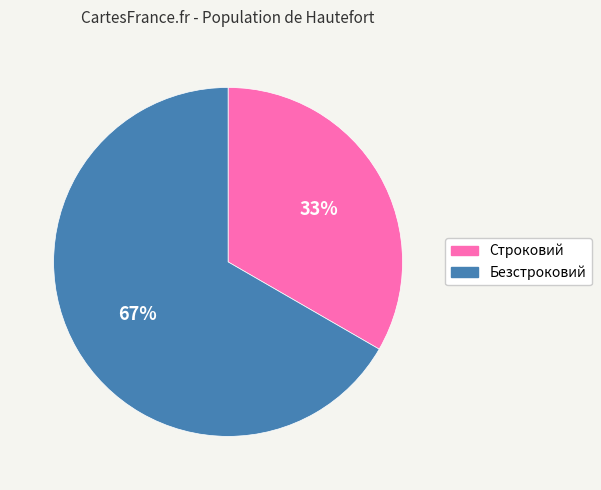

Count the number of slices in the pie.

2